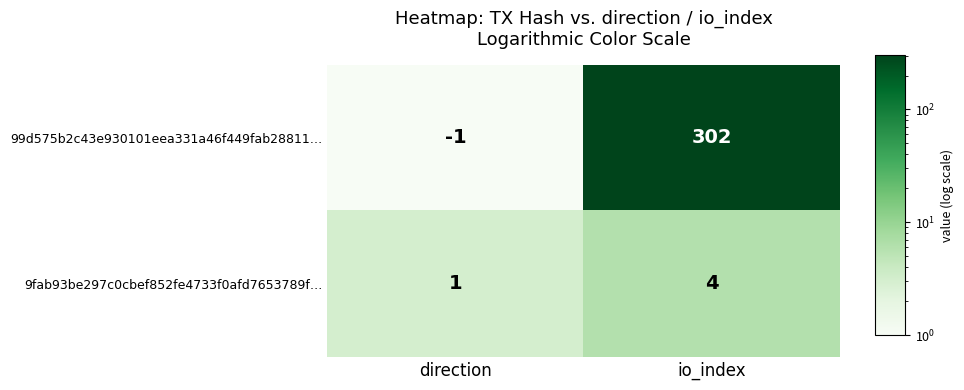

What value does the 99d575b2c43e930101eea331a46f449fab28811… series have at io_index?

302